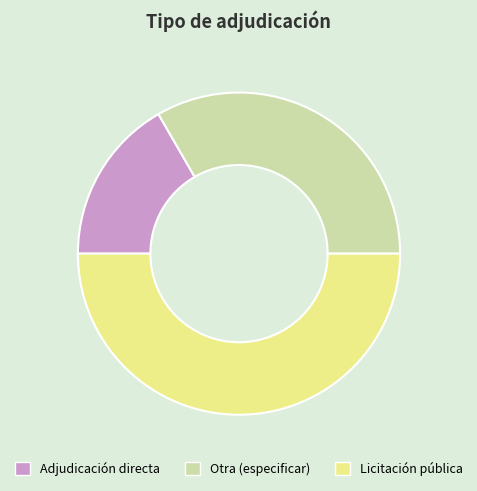

How many slices are in this pie chart?

3